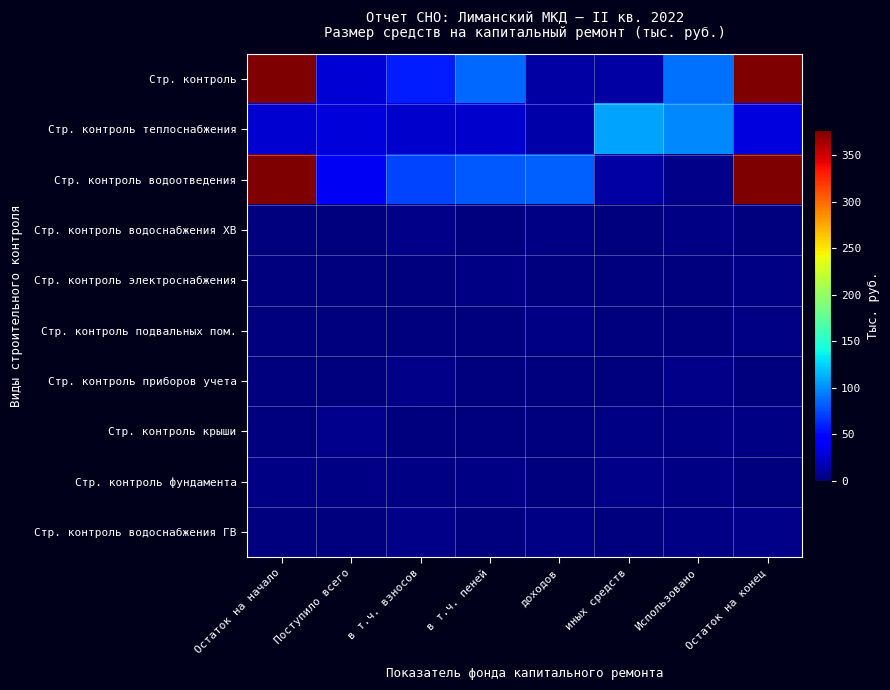

Reading left to right, list all the values displayed in this chart.

Стр. контроль: Остаток на начало=383.5	Поступило всего=29.3	в т.ч. взносов=58.1	в т.ч. пеней=86.1	доходов=13.2	иных средств=13.2	Использовано=89.3	Остаток на конец=420.2
Стр. контроль теплоснабжения: Остаток на начало=26.5	Поступило всего=30.7	в т.ч. взносов=26.2	в т.ч. пеней=26.3	доходов=13.7	иных средств=108.2	Использовано=97.5	Остаток на конец=31.8
Стр. контроль водоотведения: Остаток на начало=412.6	Поступило всего=39.2	в т.ч. взносов=72.8	в т.ч. пеней=79.9	доходов=82.8	иных средств=12.8	Использовано=3.8	Остаток на конец=457.4
Стр. контроль водоснабжения ХВ: Остаток на начало=0.4	Поступило всего=0.7	в т.ч. взносов=3.0	в т.ч. пеней=1.0	доходов=1.6	иных средств=1.0	Использовано=1.8	Остаток на конец=0.7
Стр. контроль электроснабжения: Остаток на начало=1.1	Поступило всего=1.0	в т.ч. взносов=0.2	в т.ч. пеней=1.9	доходов=1.4	иных средств=0.7	Использовано=0.8	Остаток на конец=2.9
Стр. контроль подвальных пом.: Остаток на начало=0.6	Поступило всего=0.5	в т.ч. взносов=0.0	в т.ч. пеней=0.5	доходов=2.8	иных средств=0.8	Использовано=0.7	Остаток на конец=1.6
Стр. контроль приборов учета: Остаток на начало=0.3	Поступило всего=0.8	в т.ч. взносов=3.8	в т.ч. пеней=0.3	доходов=0.5	иных средств=0.1	Использовано=3.8	Остаток на конец=0.1
Стр. контроль крыши: Остаток на начало=0.1	Поступило всего=4.9	в т.ч. взносов=0.4	в т.ч. пеней=0.6	доходов=0.1	иных средств=2.3	Использовано=2.3	Остаток на конец=1.5
Стр. контроль фундамента: Остаток на начало=1.6	Поступило всего=1.8	в т.ч. взносов=2.8	в т.ч. пеней=2.8	доходов=1.2	иных средств=4.4	Использовано=2.0	Остаток на конец=1.1
Стр. контроль водоснабжения ГВ: Остаток на начало=0.2	Поступило всего=1.0	в т.ч. взносов=3.1	в т.ч. пеней=0.1	доходов=2.1	иных средств=0.9	Использовано=1.8	Остаток на конец=3.1